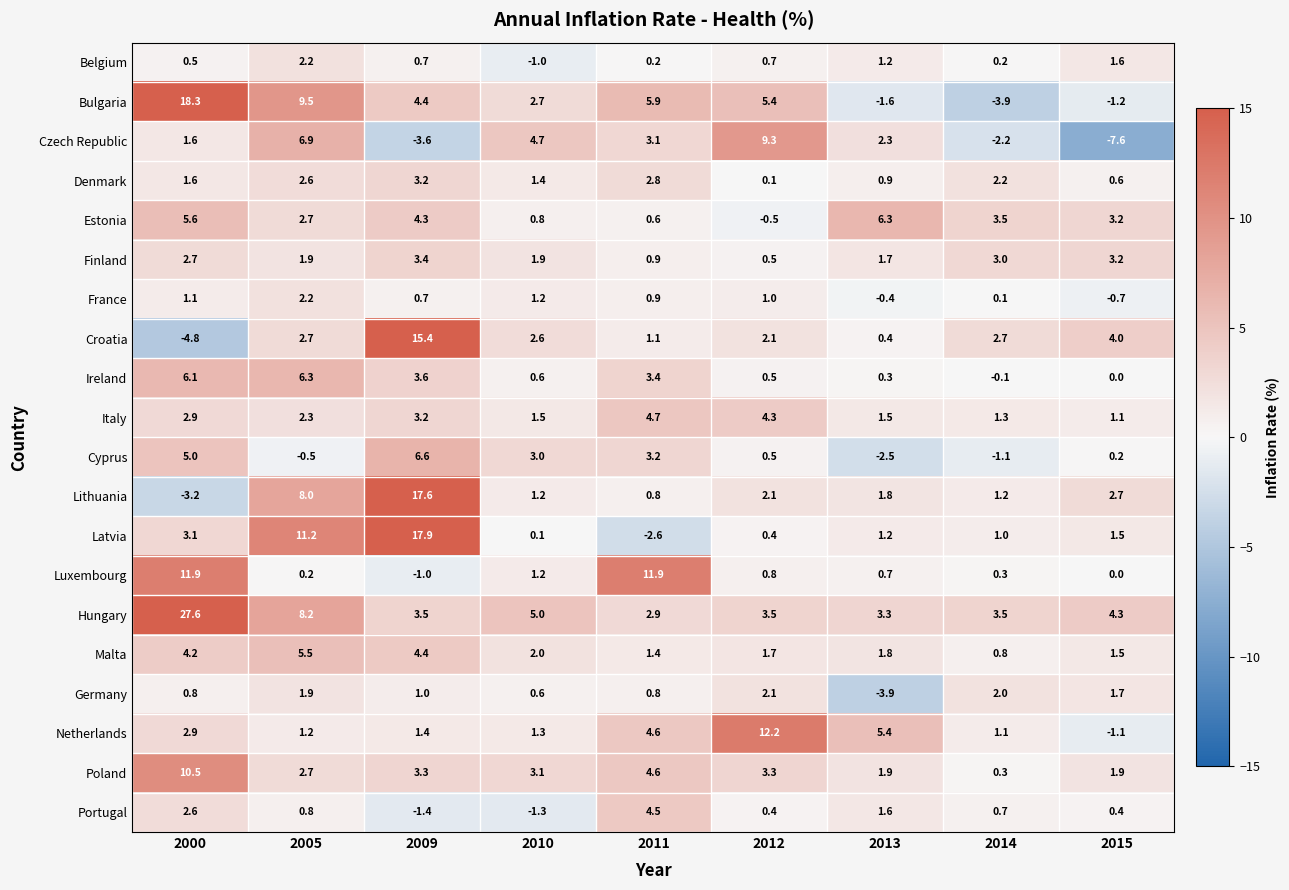

Read the Czech Republic value at 2005.

6.9